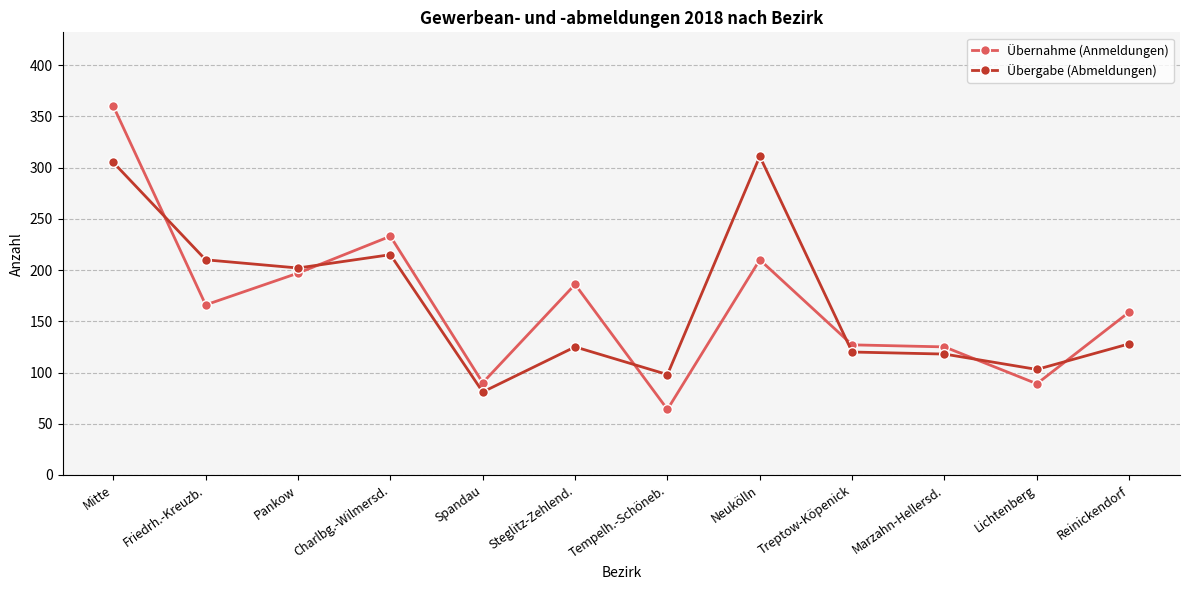

What is the lowest value of the Übernahme (Anmeldungen) series?

64